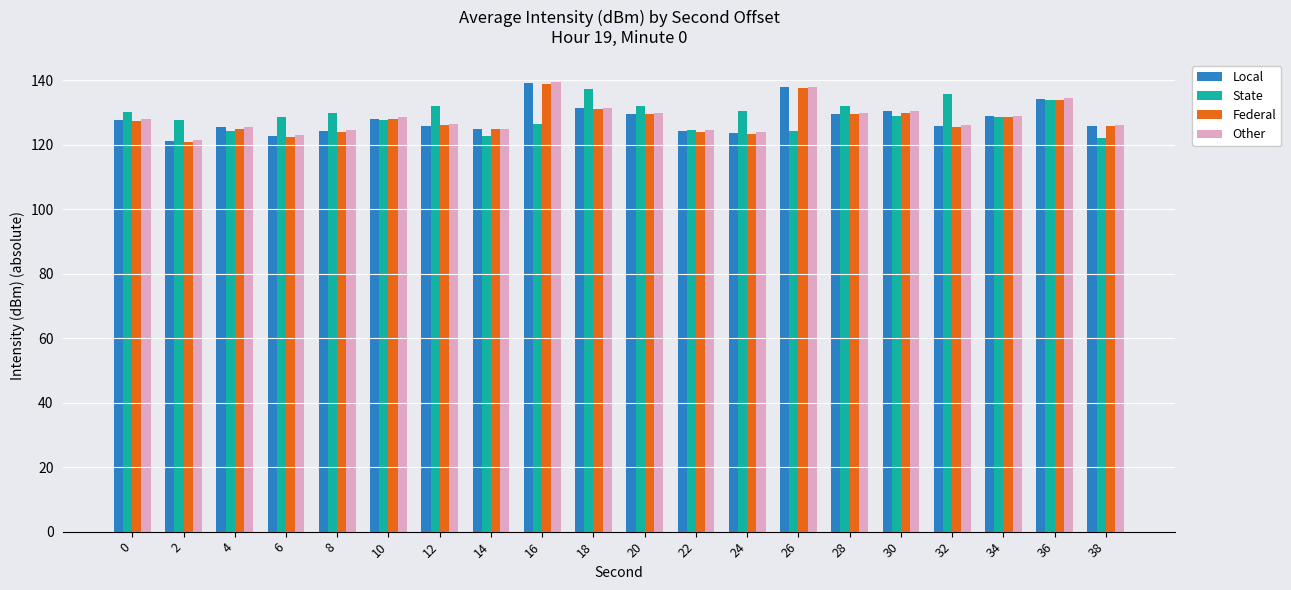

What is the difference between the highest and lowest values at 18?

6.2